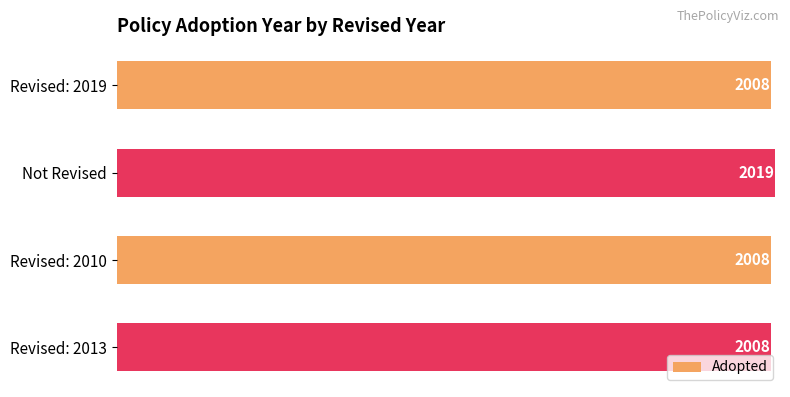

What is the sum of all values?

8043